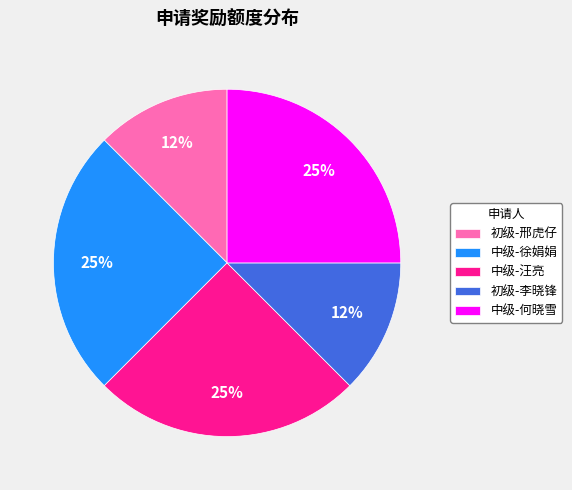

Count the number of slices in the pie.

5